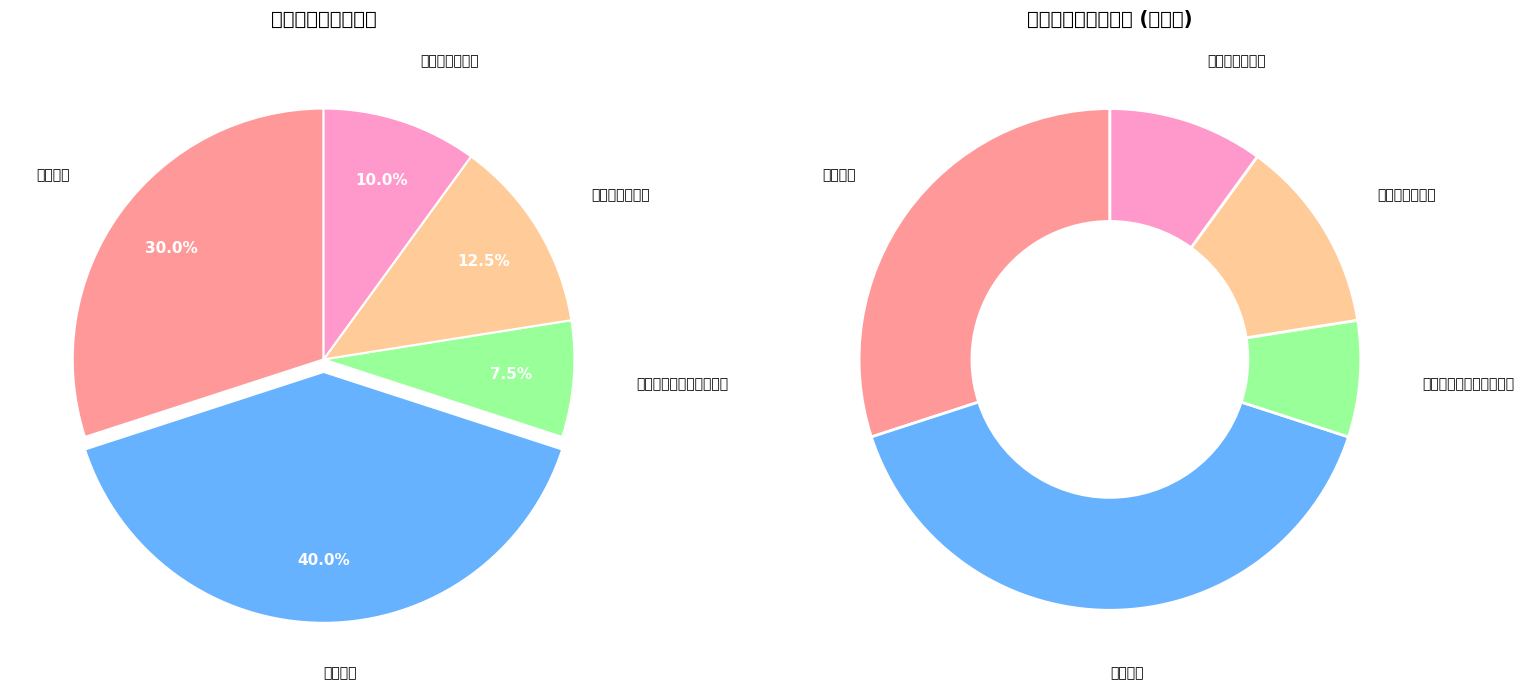

Approximately how many times larger is the value at 桥梁与隧道工程 compared to 防灾减灾工程及防护工程?

1.7